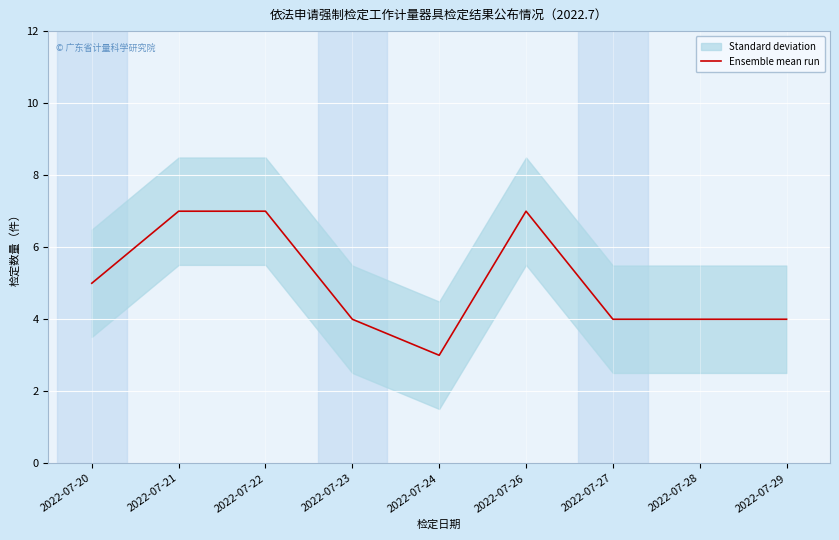

Which label corresponds to the largest value in the chart?

2022-07-21